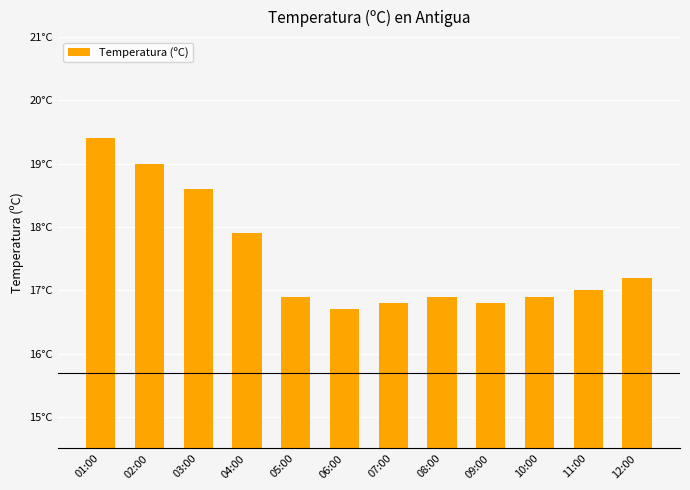

Does the chart contain any negative values?

No